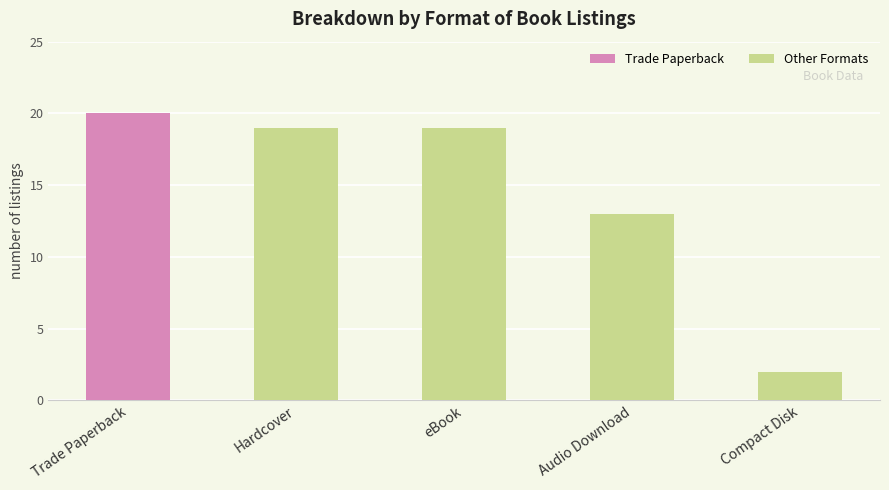

What is the sum of the values at eBook and Trade Paperback?

39